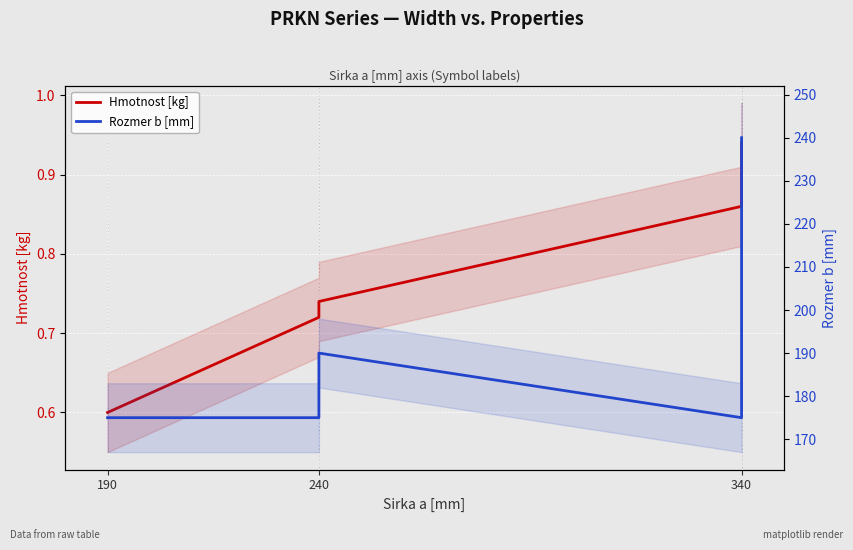

What is the maximum value shown in the chart?

240.0